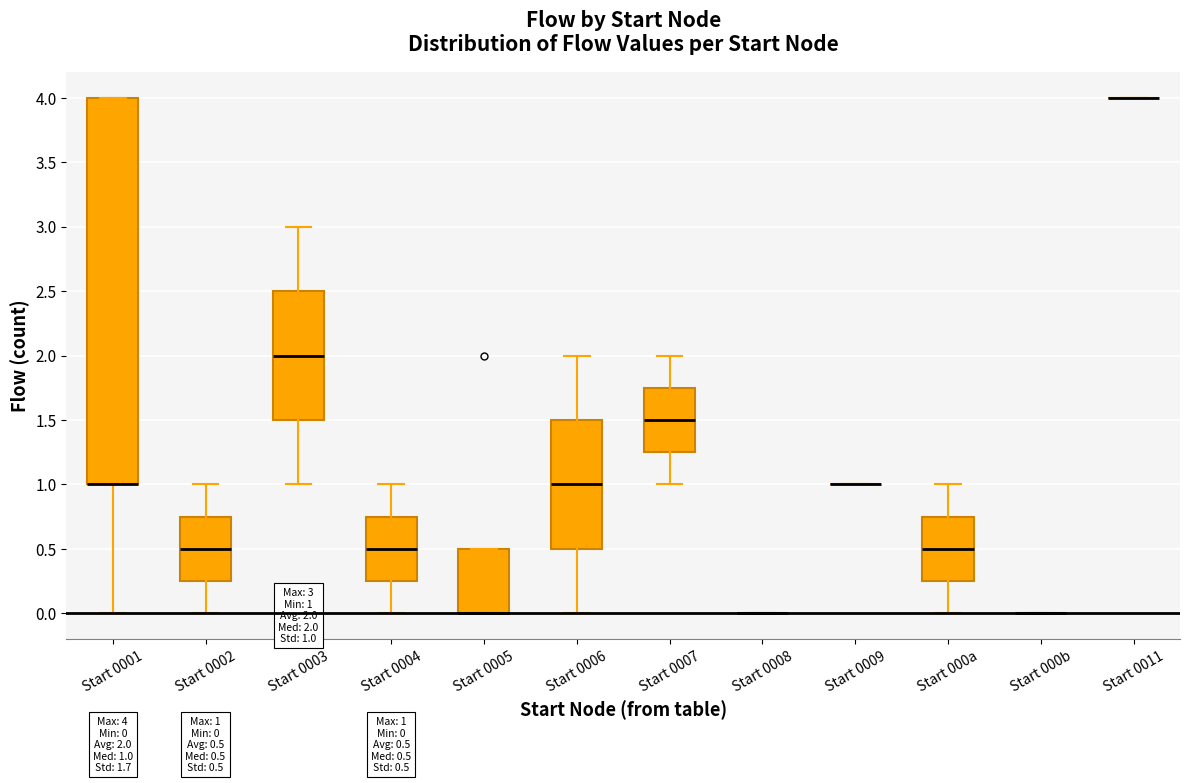

Which box is the tallest, from its lower edge to its upper edge?

Start 0001